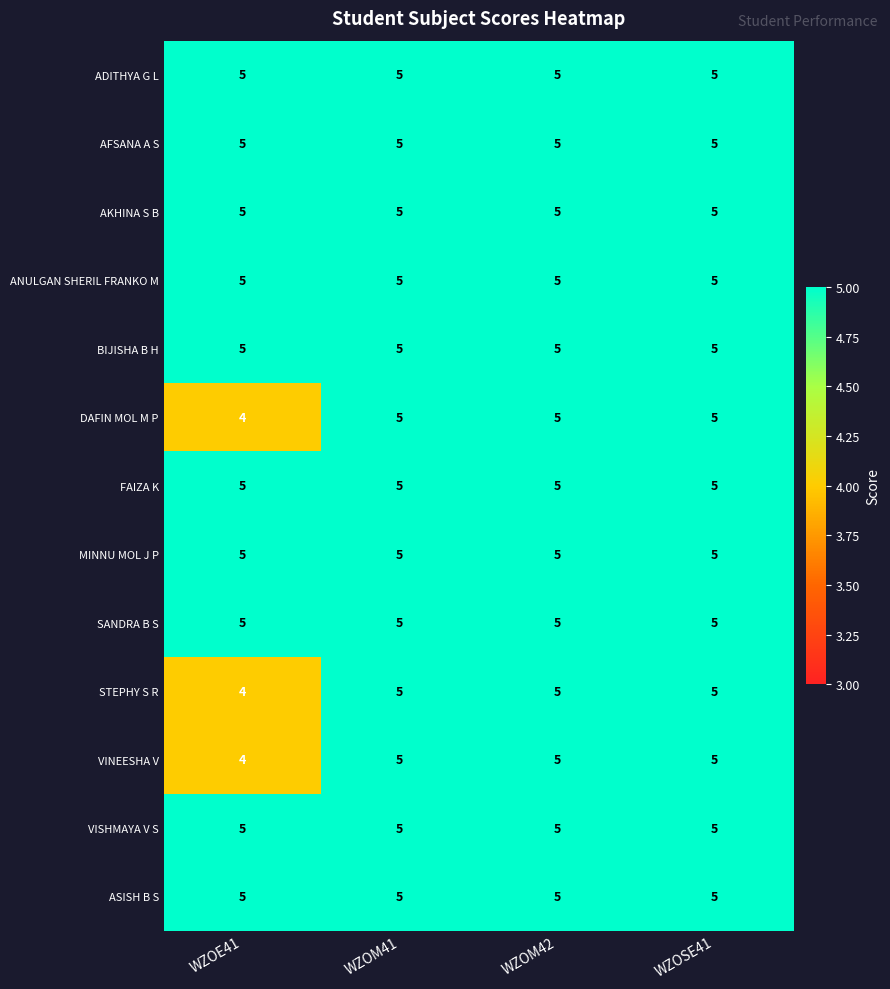

The value of STEPHY S R at WZOE41 is 4. True or false?

True